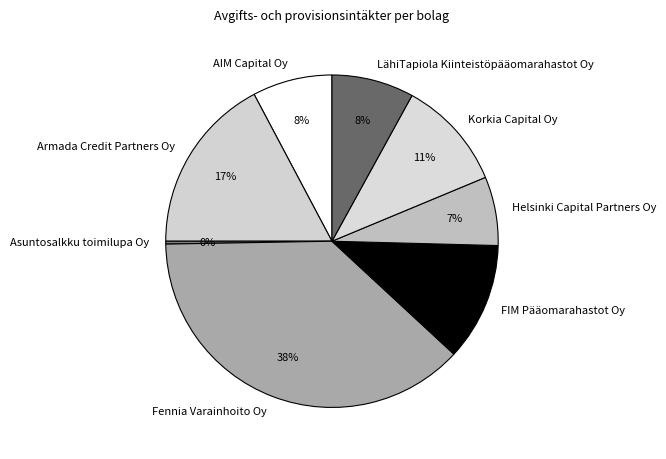

To the nearest percent, what is the average slice percentage?

12%